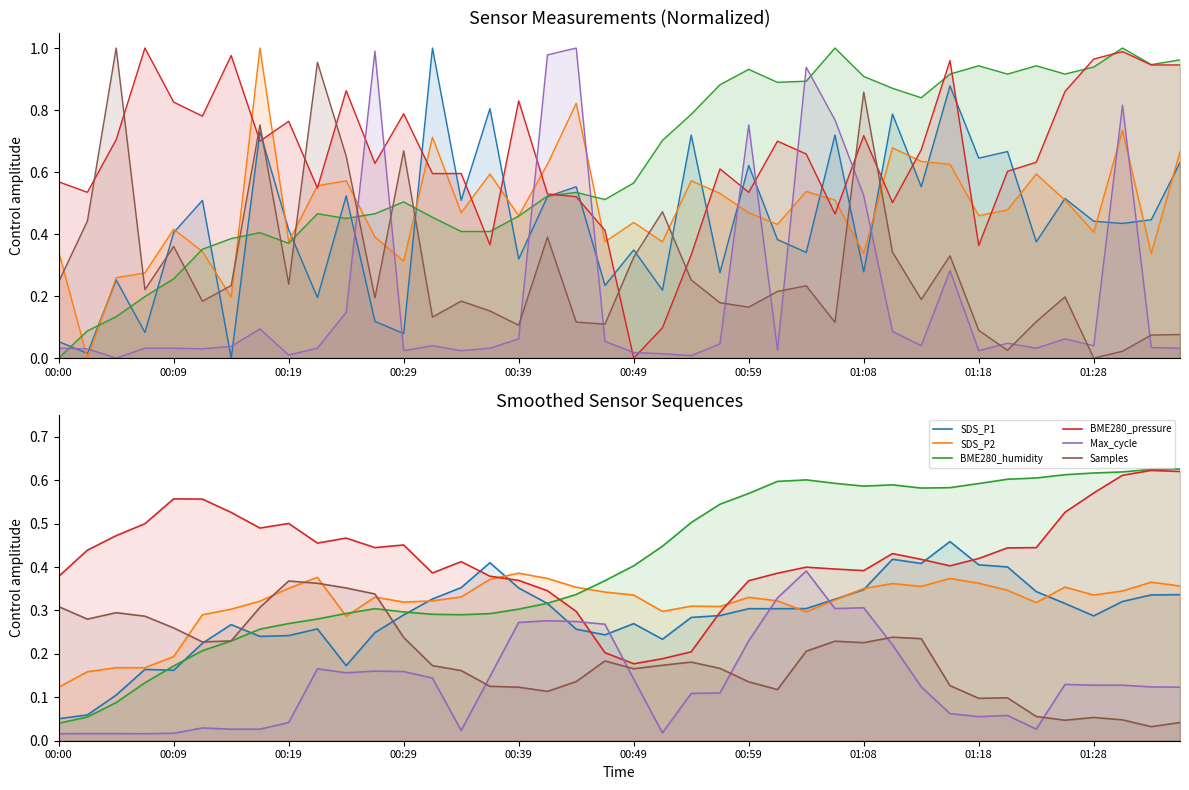

True or false: BME280_humidity has more than 0 points higher than both neighbors.

True